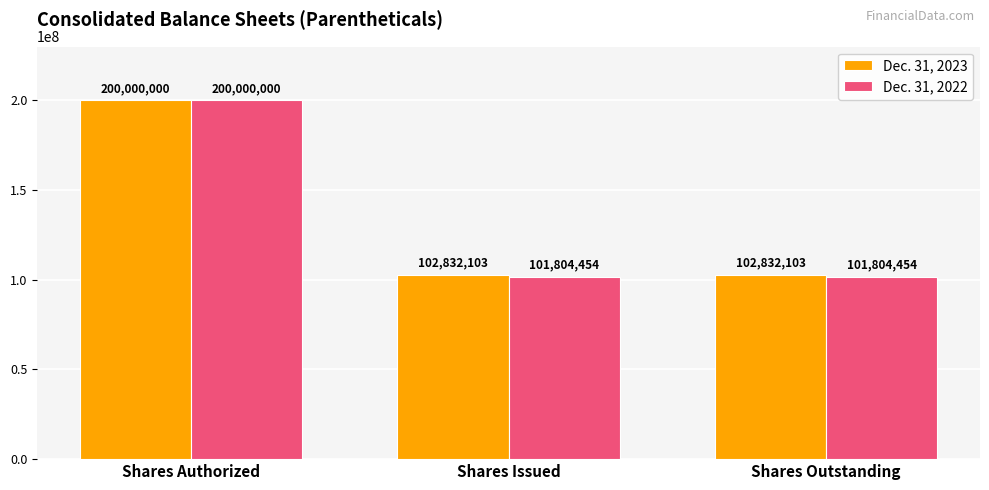

What is the greatest value displayed?

200000000